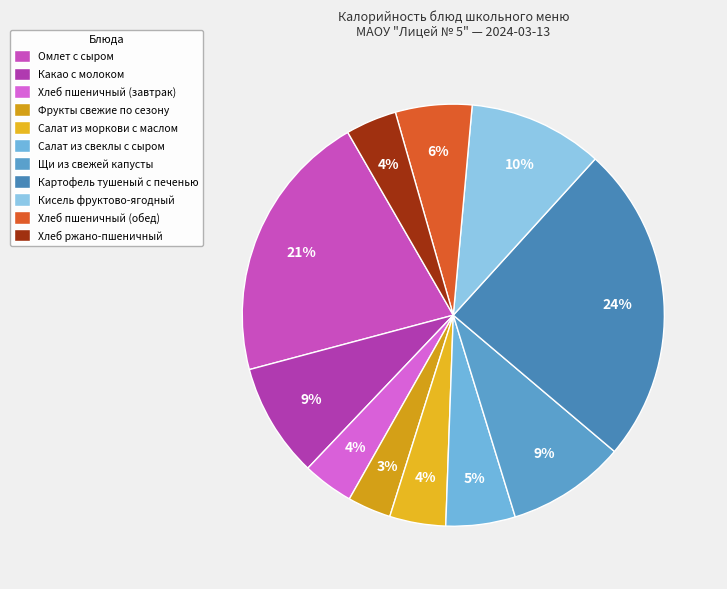

Is it true that Салат из моркови с маслом is 4% of the pie?

True